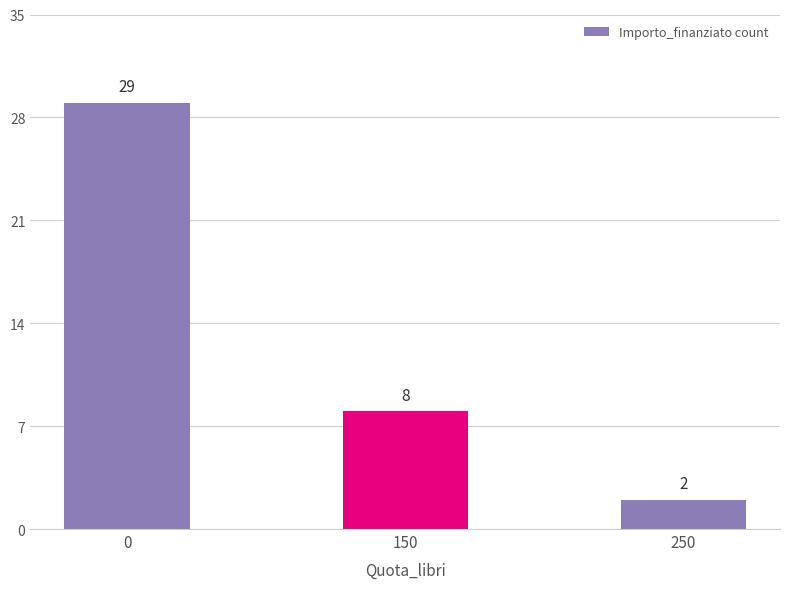

What is the sum of all values?

39